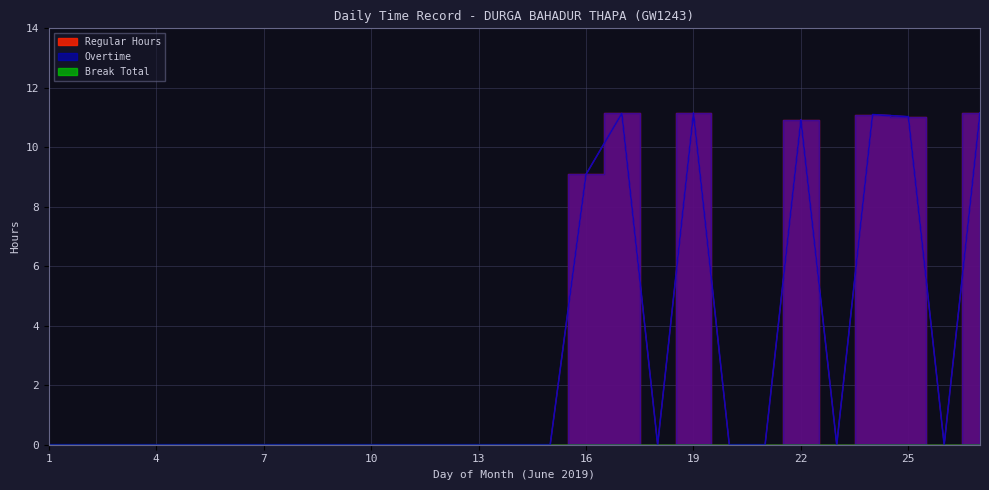

Which series has the largest total across all categories?

Regular Hours